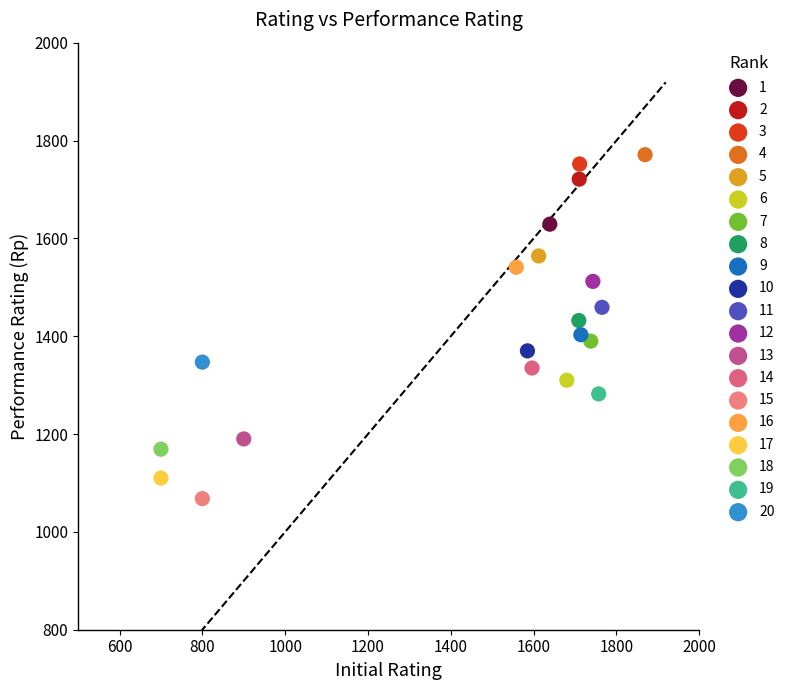

What are all the series names shown in the legend?

1, 2, 3, 4, 5, 6, 7, 8, 9, 10, 11, 12, 13, 14, 15, 16, 17, 18, 19, 20